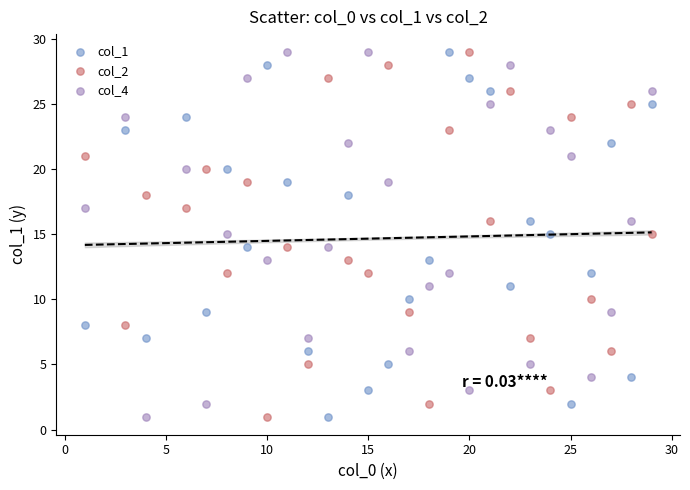

Across all data points, what is the range of X values (max minus min)?

28